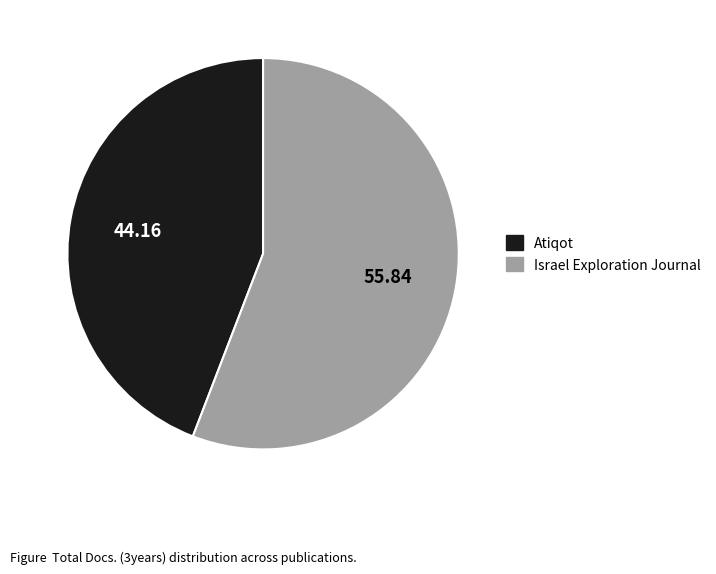

Which slice is the largest?

Israel Exploration Journal